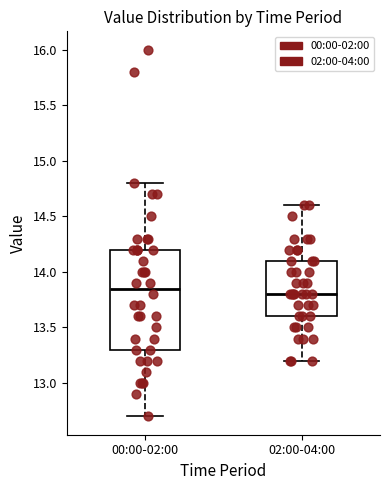

Reading left to right, transcribe this box plot: for each box, give where its median line is, the range the box spans, and where its two whiskers end, as read against the y-axis. The values are not printed on the chart, so give them approximately, as read against the axis.

00:00-02:00: median 13.85, box 13.30 to 14.20, whiskers 12.70 to 14.80
02:00-04:00: median 13.80, box 13.60 to 14.10, whiskers 13.20 to 14.60